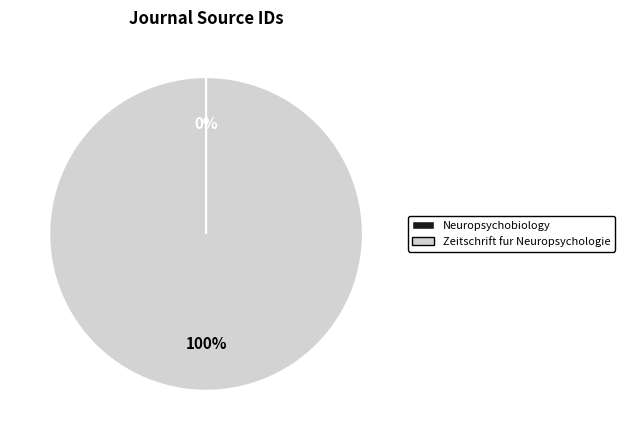

True or false: Zeitschrift fur Neuropsychologie accounts for 90% of the total.

False